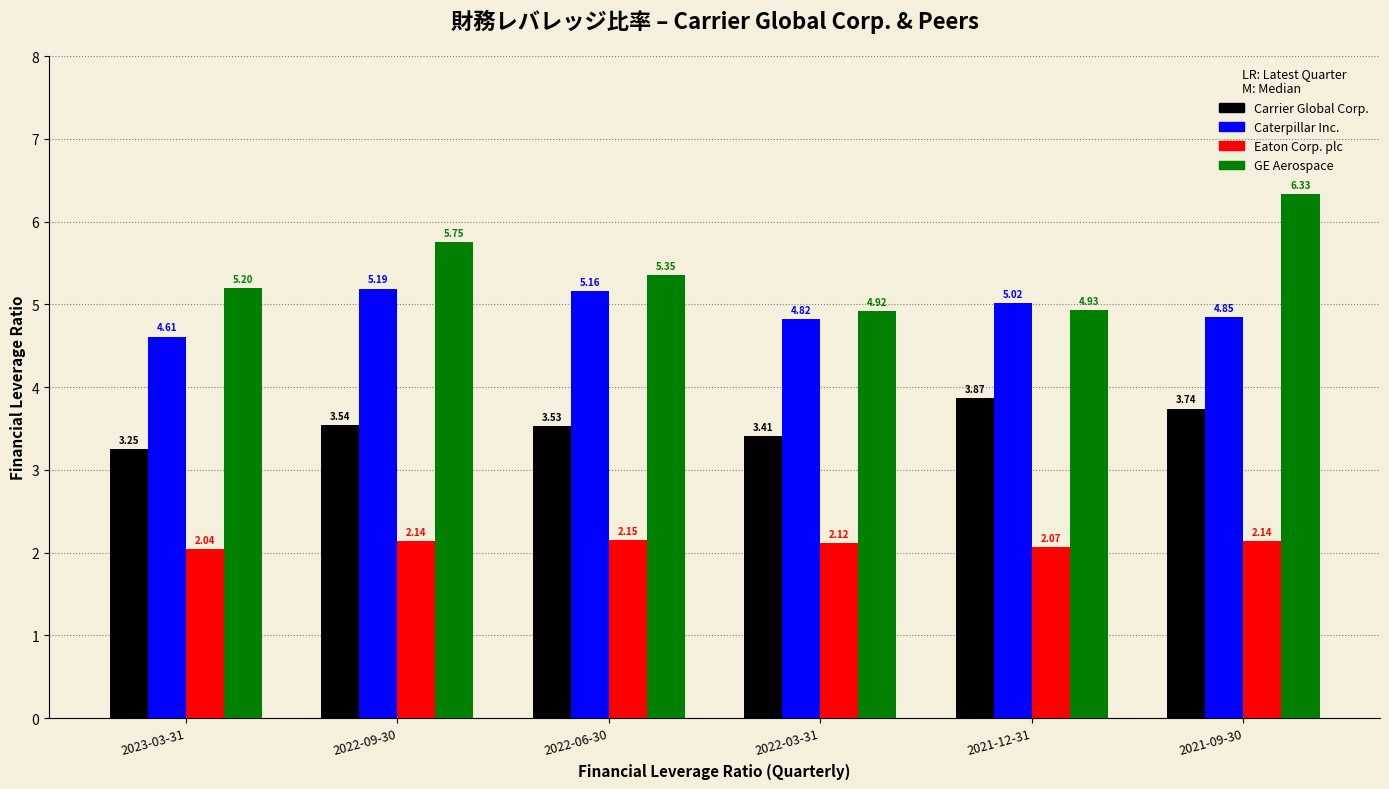

What is the total value across all series at 2023-03-31?

15.1